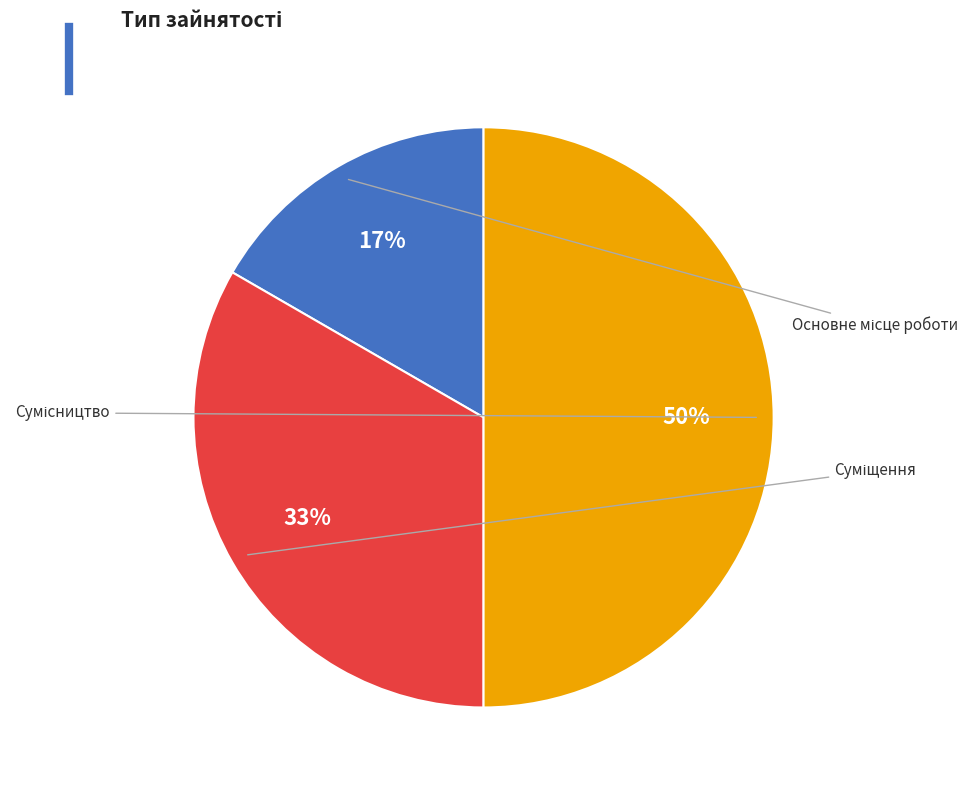

Combined, do Основне місце роботи and Сумісництво account for over 50%?

Yes